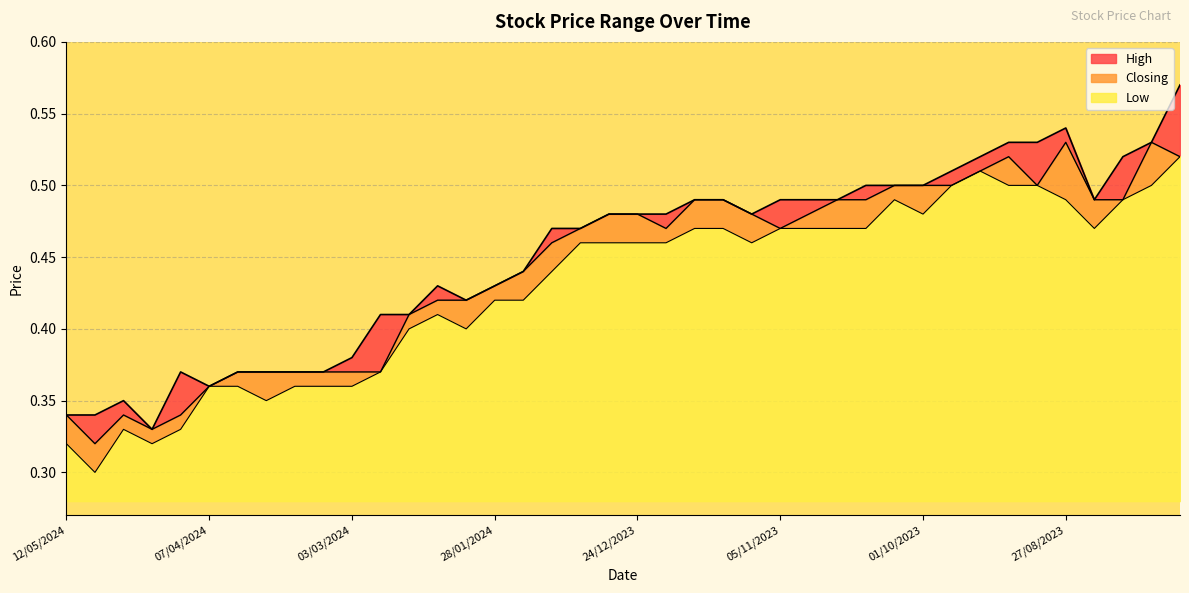

At how many categories does at least one series exceed 0?

40